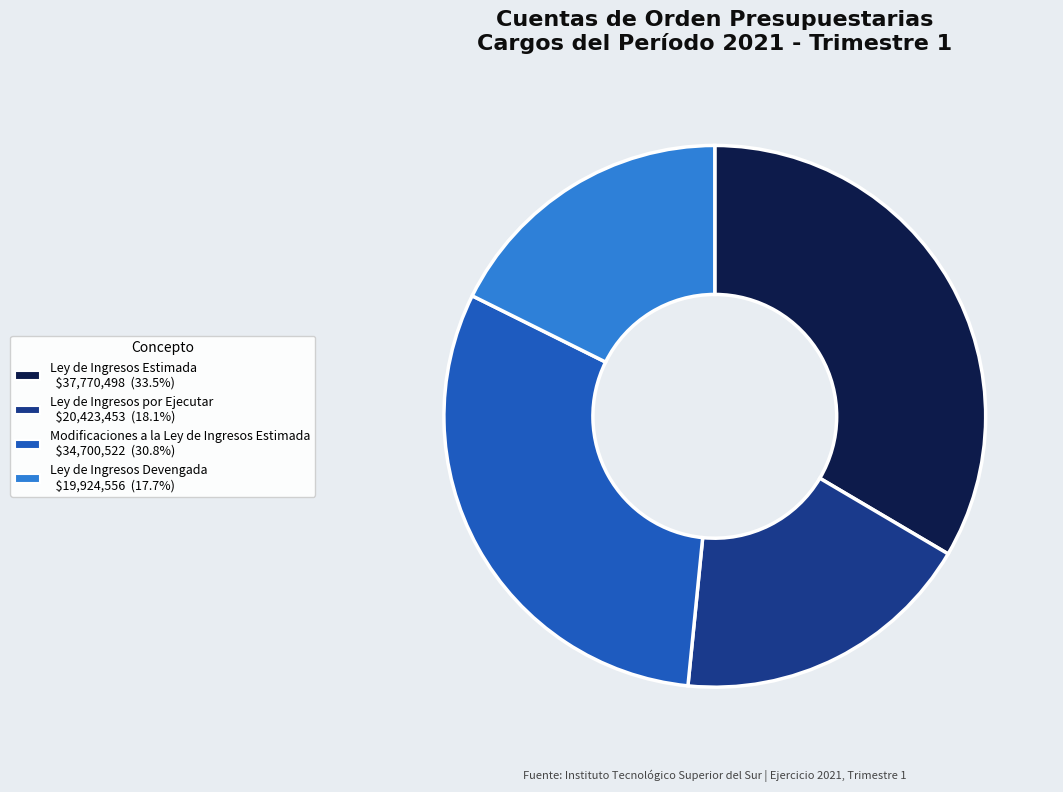

Is there a majority slice in this chart?

No